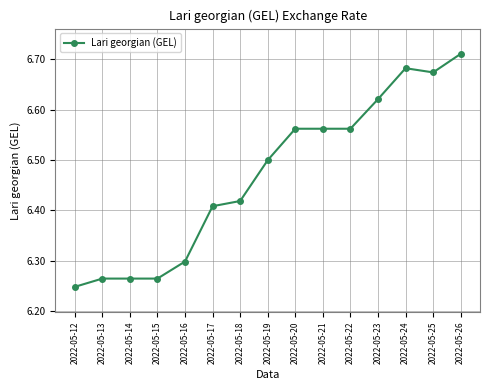

Which label corresponds to the largest value in the chart?

2022-05-26